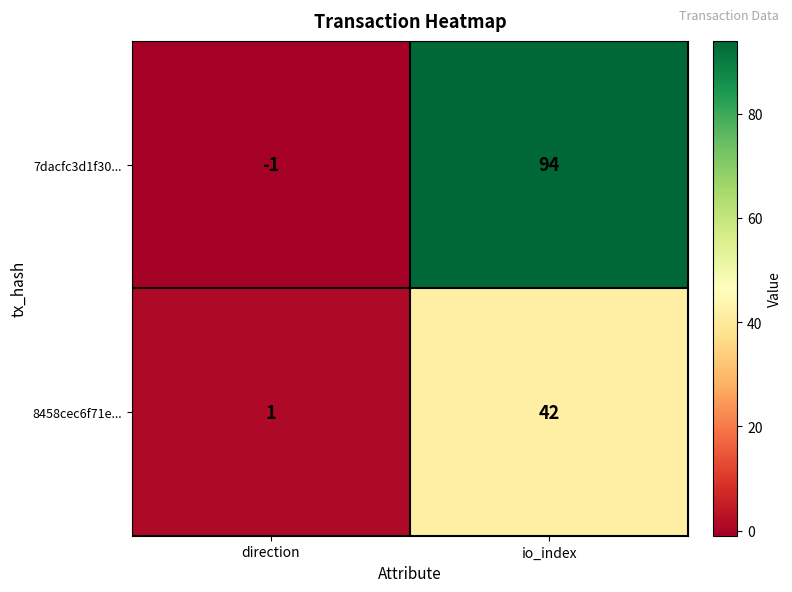

The 7dacfc3d1f30... series shows 0 at direction. True or false?

False